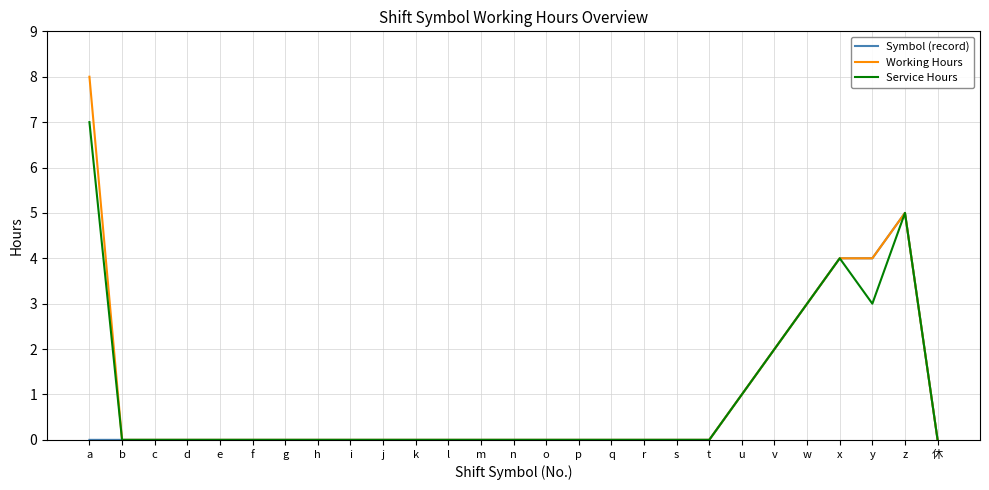

List the series in order of their peak value, highest first.

Working Hours, Service Hours, Symbol (record)